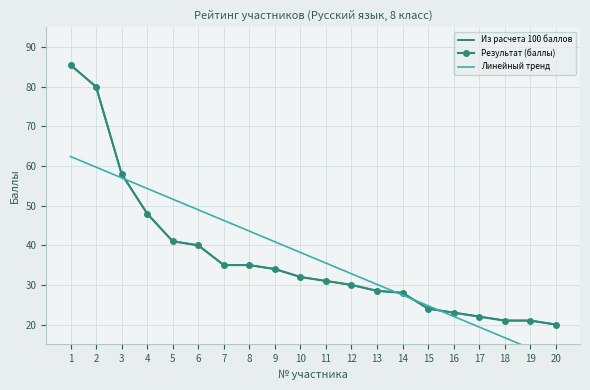

Reading right to left, list all the values displayed in this chart.

Из расчета 100 баллов: 20.0	21.0	21.0	22.0	23.0	24.0	28.0	28.5	30.0	31.0	32.0	34.0	35.0	35.0	40.0	41.0	48.0	58.0	80.0	85.5
Результат (баллы): 20.0	21.0	21.0	22.0	23.0	24.0	28.0	28.5	30.0	31.0	32.0	34.0	35.0	35.0	40.0	41.0	48.0	58.0	80.0	85.5
Линейный тренд: 11.3	14.0	16.7	19.4	22.1	24.7	27.4	30.1	32.8	35.5	38.2	40.9	43.6	46.3	49.0	51.6	54.3	57.0	59.7	62.4